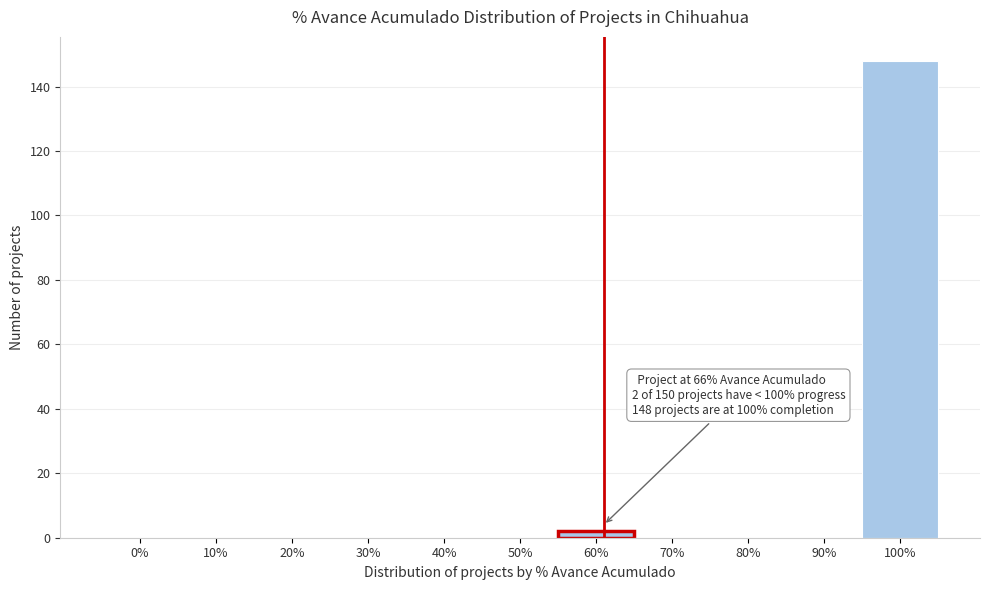

Reading right to left, what are all the values shown in this chart?

100%=148	90%=0	80%=0	70%=0	60%=2	50%=0	40%=0	30%=0	20%=0	10%=0	0%=0